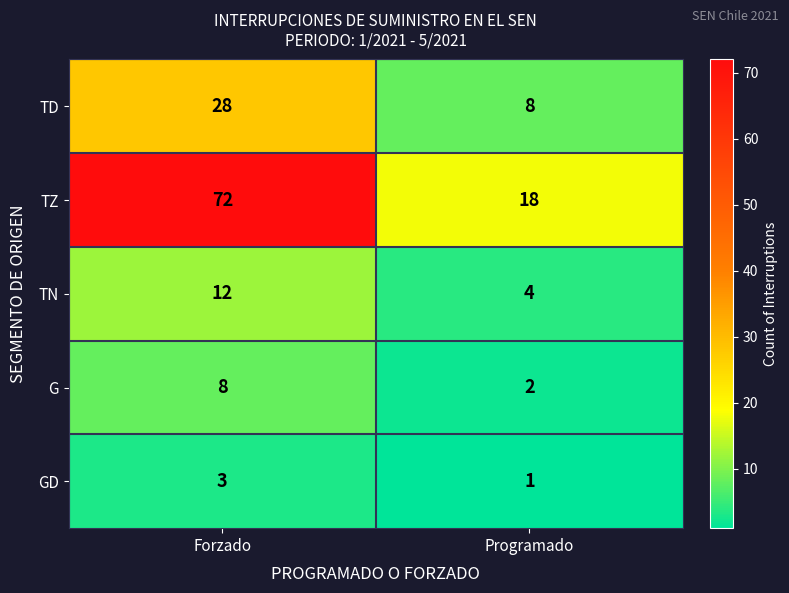

At Forzado, list the series in order from largest to smallest.

TZ, TD, TN, G, GD